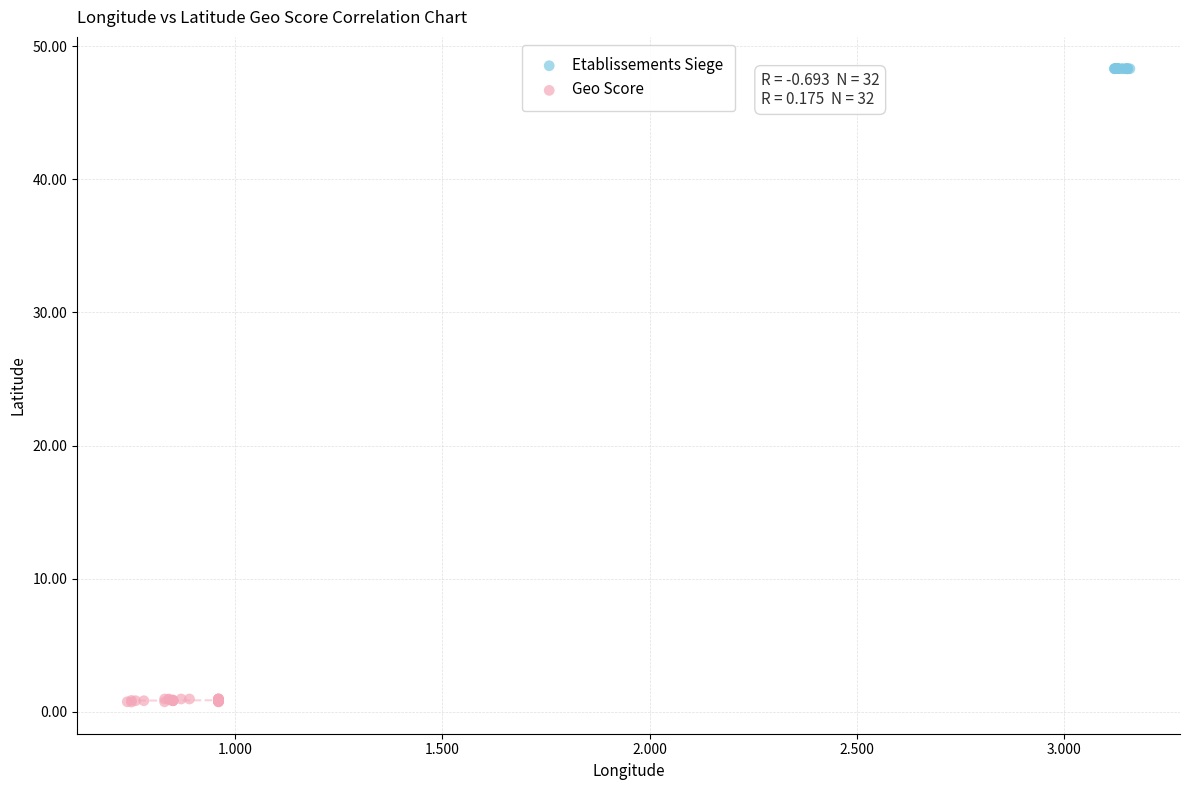

Which series contains the lowest Y value?

Geo Score